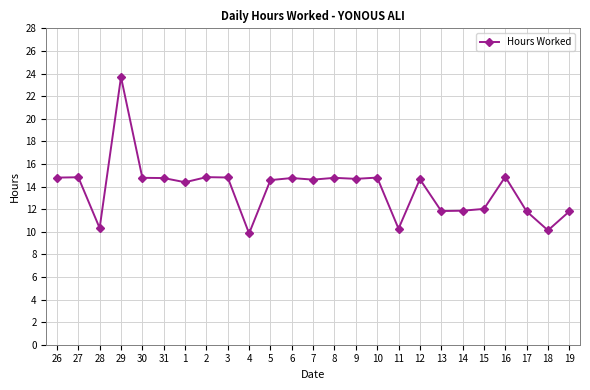

Is it true that the value at 10 is 24.0?

False